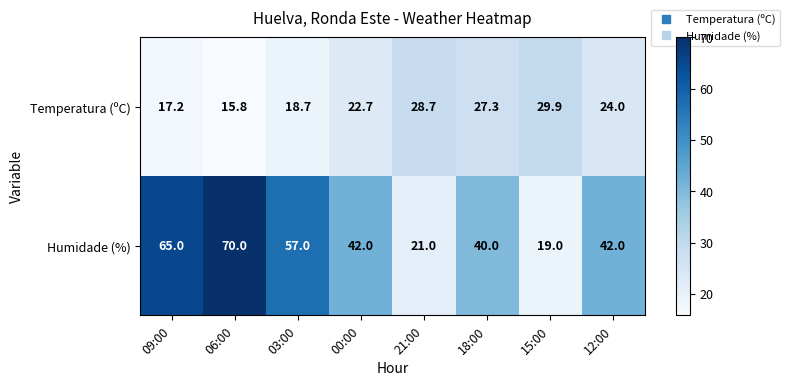

What is the difference between the second highest and minimum values in the Temperatura (ºC) series?

12.9